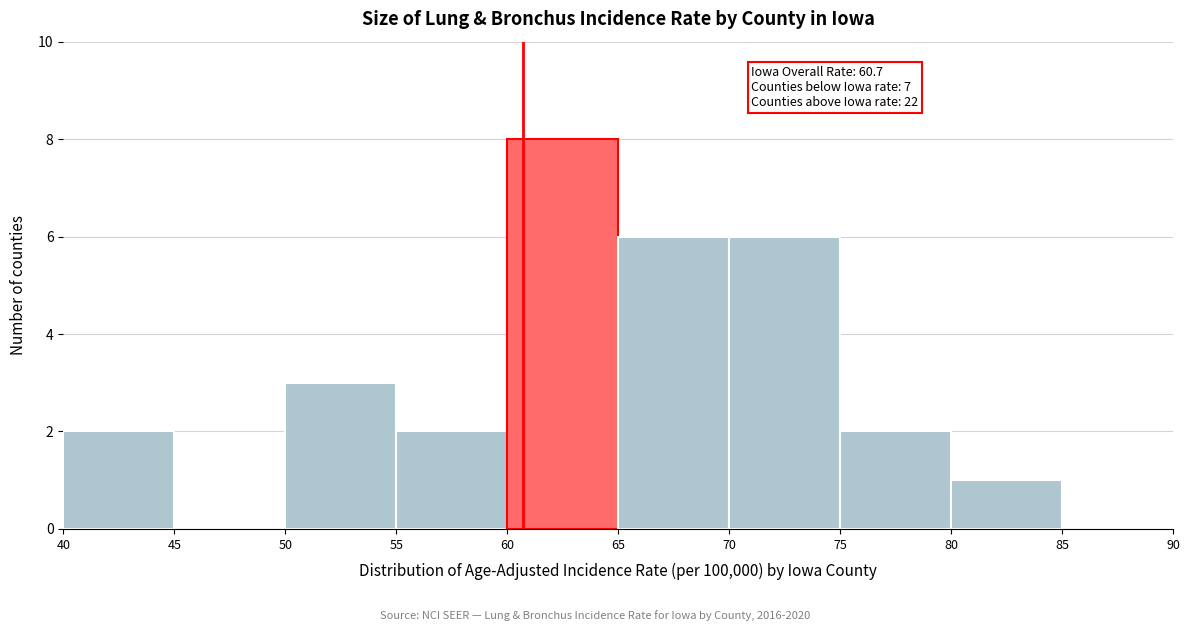

Which range on the x-axis has the tallest bar?

60 to 65